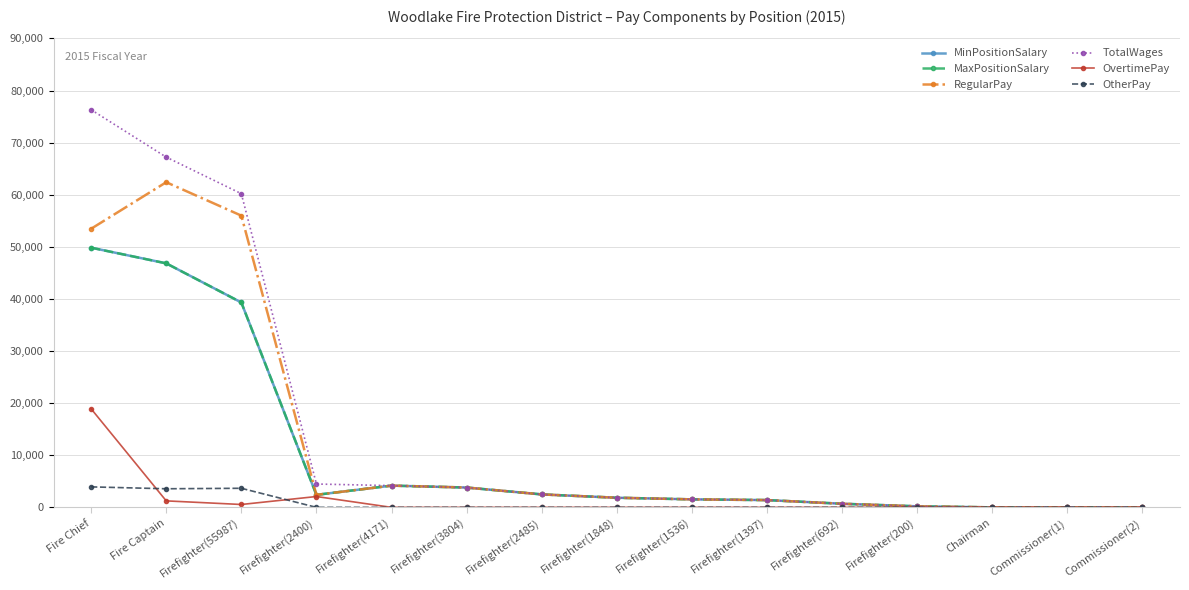

Does the chart have visible grid lines?

Yes